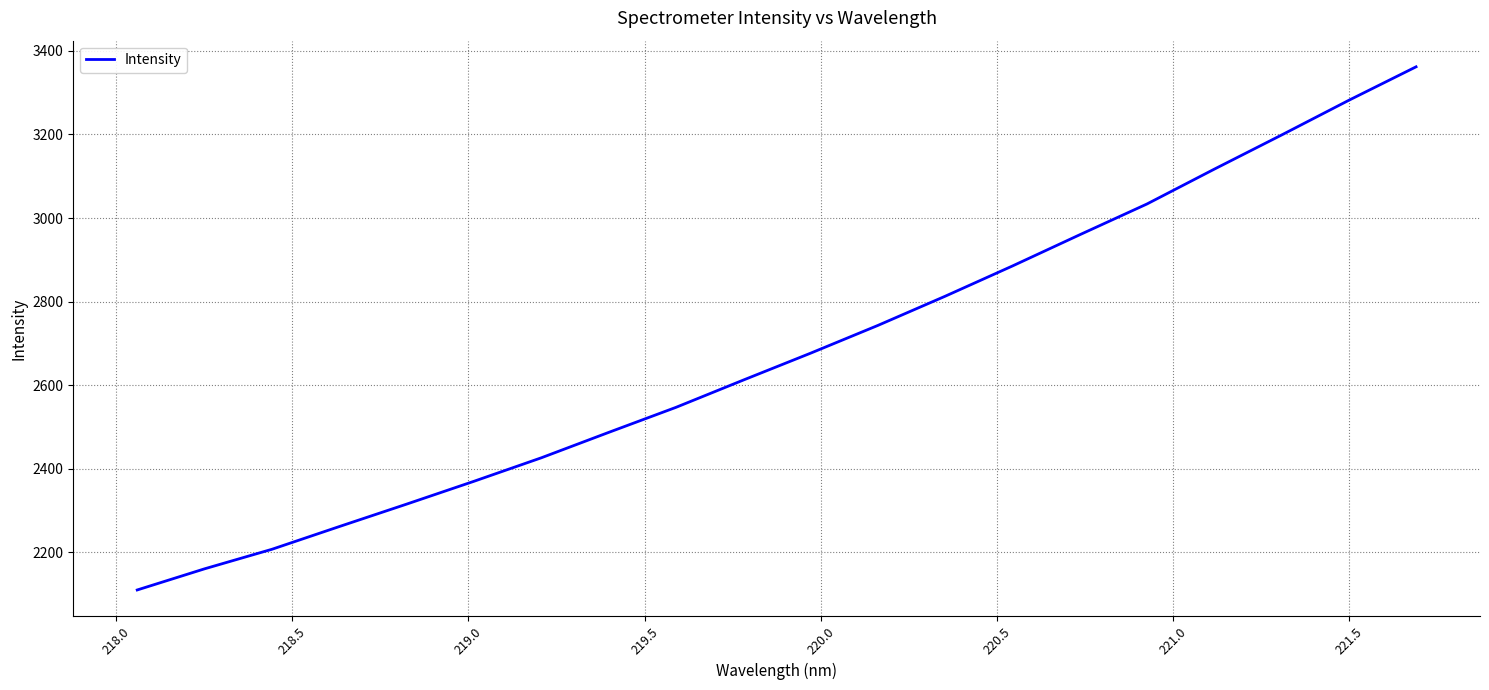

Reading right to left, what are all the values shown in this chart?

3361.9	3281.8	3198.7	3117.0	3033.8	2960.1	2885.4	2812.9	2743.1	2676.7	2612.3	2547.0	2487.1	2426.3	2370.1	2315.5	2261.8	2207.4	2160.7	2110.1